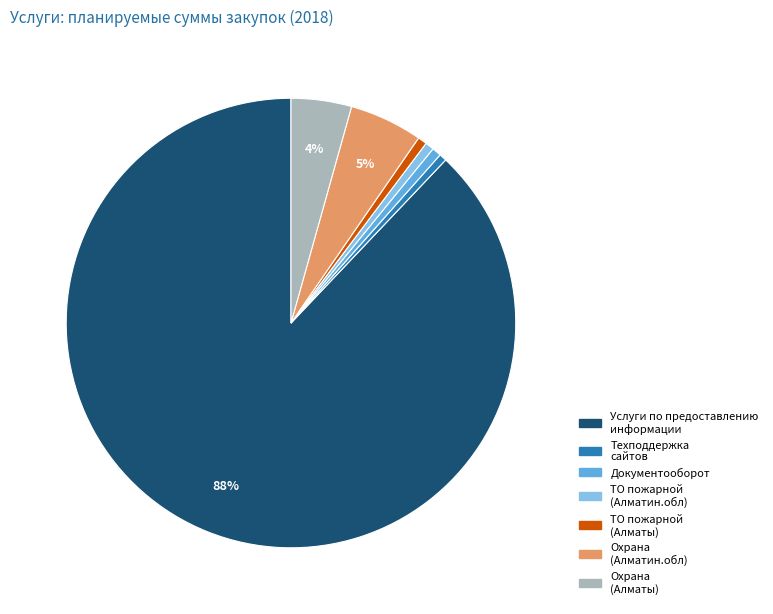

To the nearest percent, what is the average slice percentage?

14%